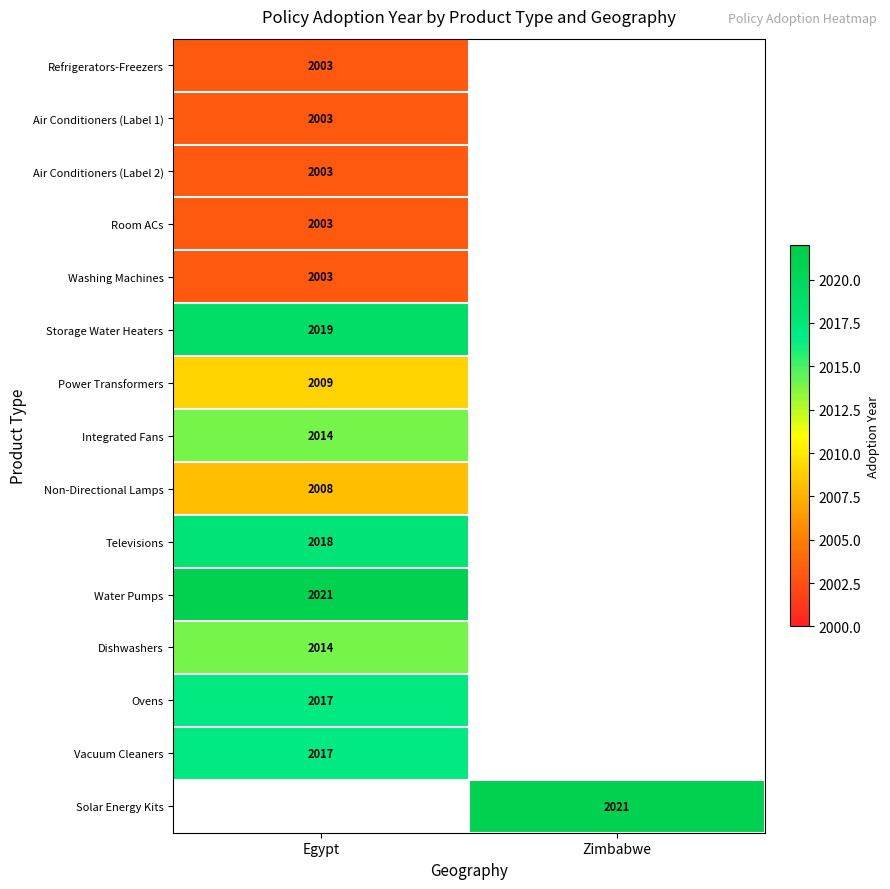

Between Egypt and Zimbabwe, which is larger?

Zimbabwe